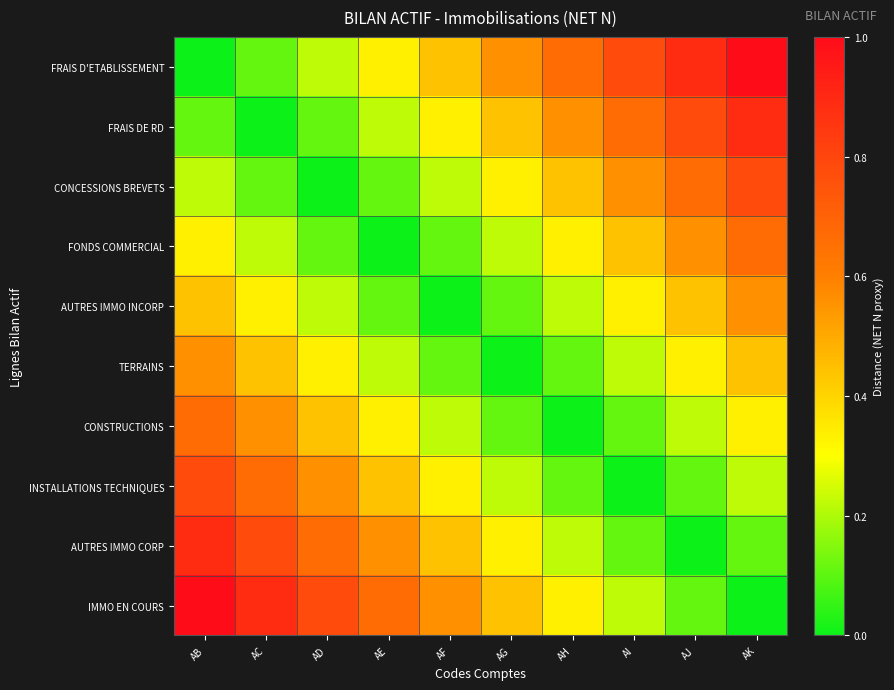

Rank the series at AD from highest to lowest value.

IMMO EN COURS, AUTRES IMMO CORP, INSTALLATIONS TECHNIQUES, CONSTRUCTIONS, TERRAINS, FRAIS D'ETABLISSEMENT, AUTRES IMMO INCORP, FRAIS DE RD, FONDS COMMERCIAL, CONCESSIONS BREVETS